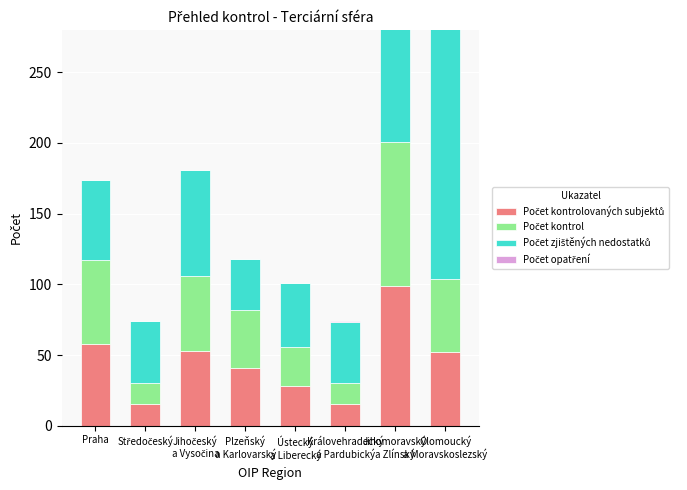

At how many categories does at least one series exceed 122?

2